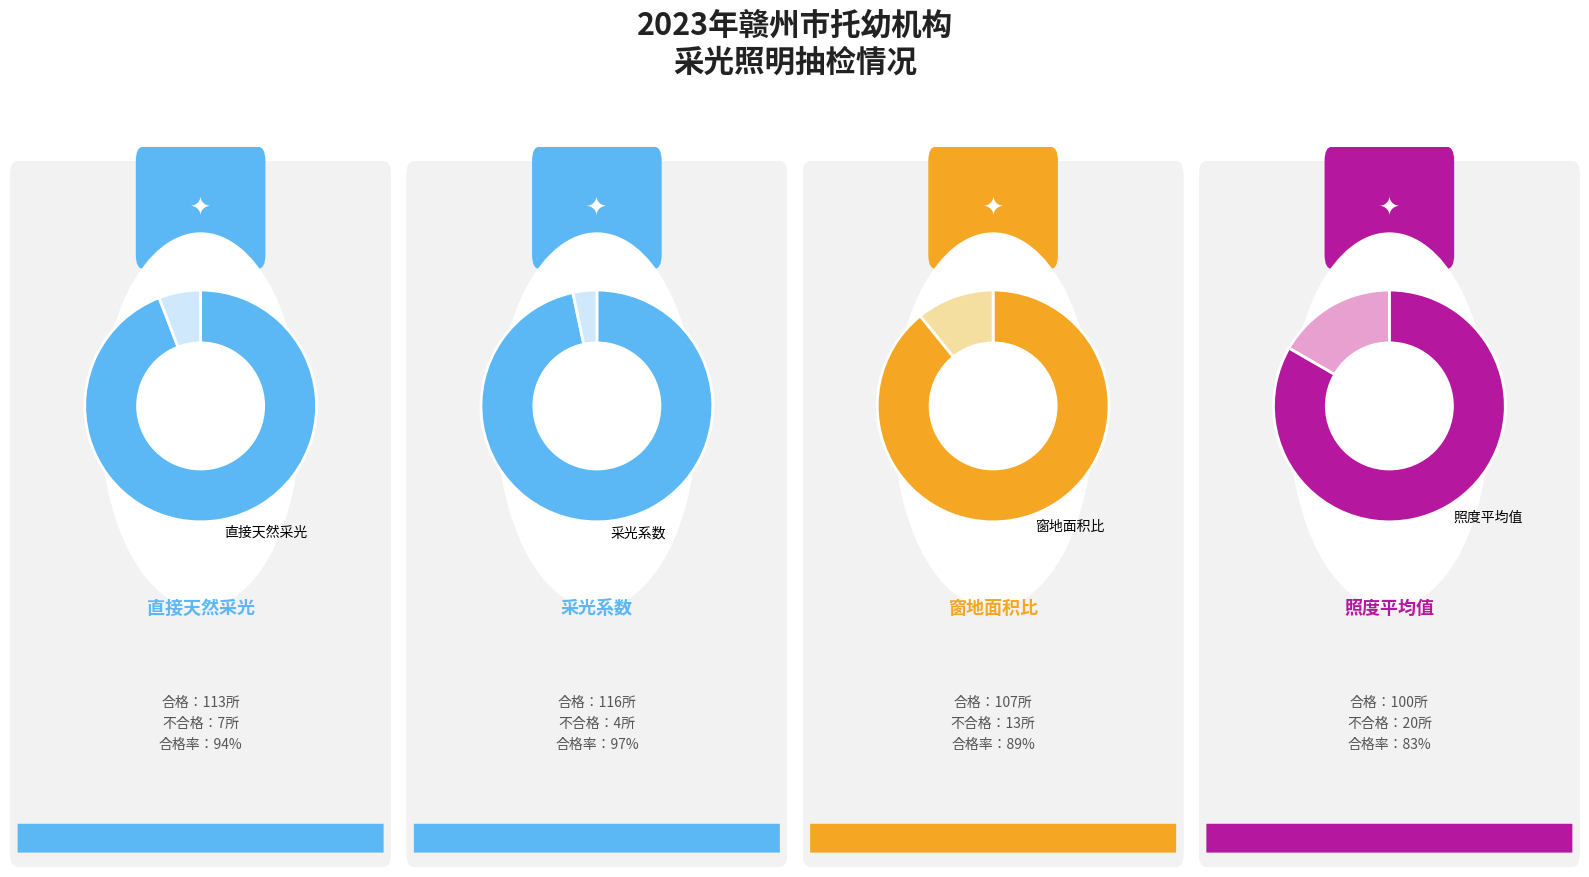

What is the total percentage of 不合格 and 合格?

100.0%